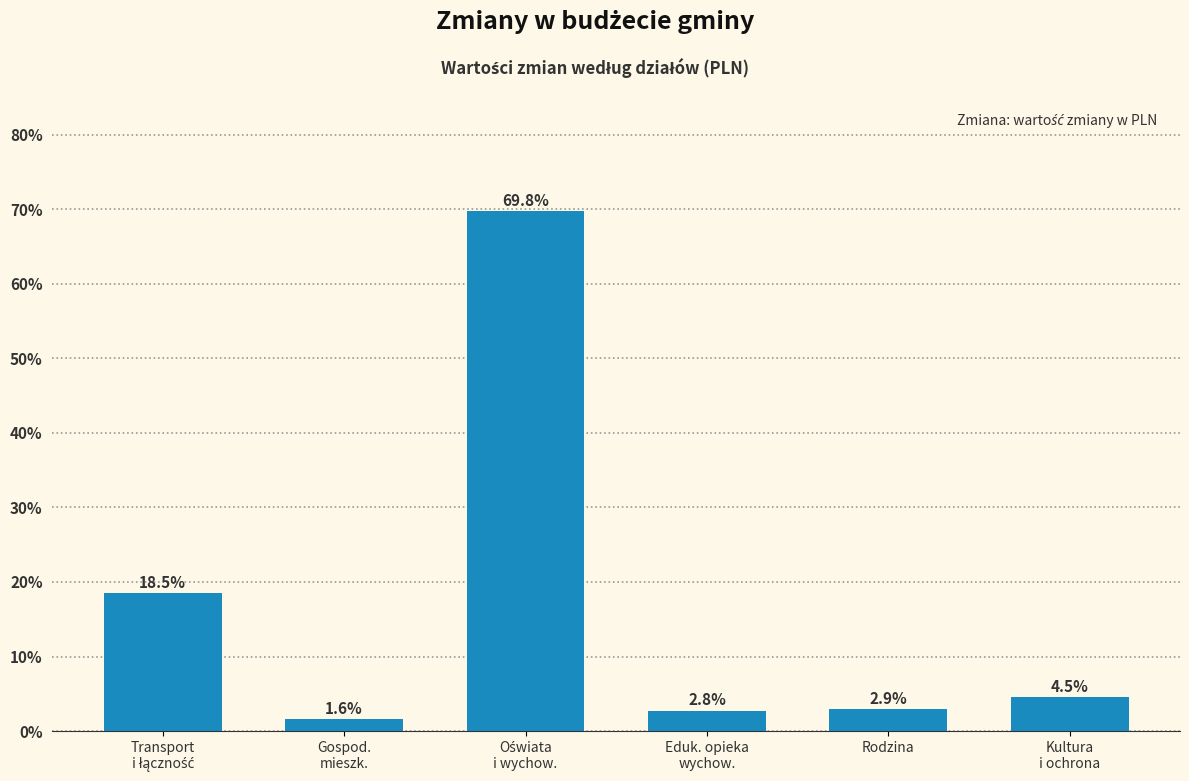

Reading left to right, extract all data points from this chart.

18.5	1.6	69.8	2.8	2.9	4.5